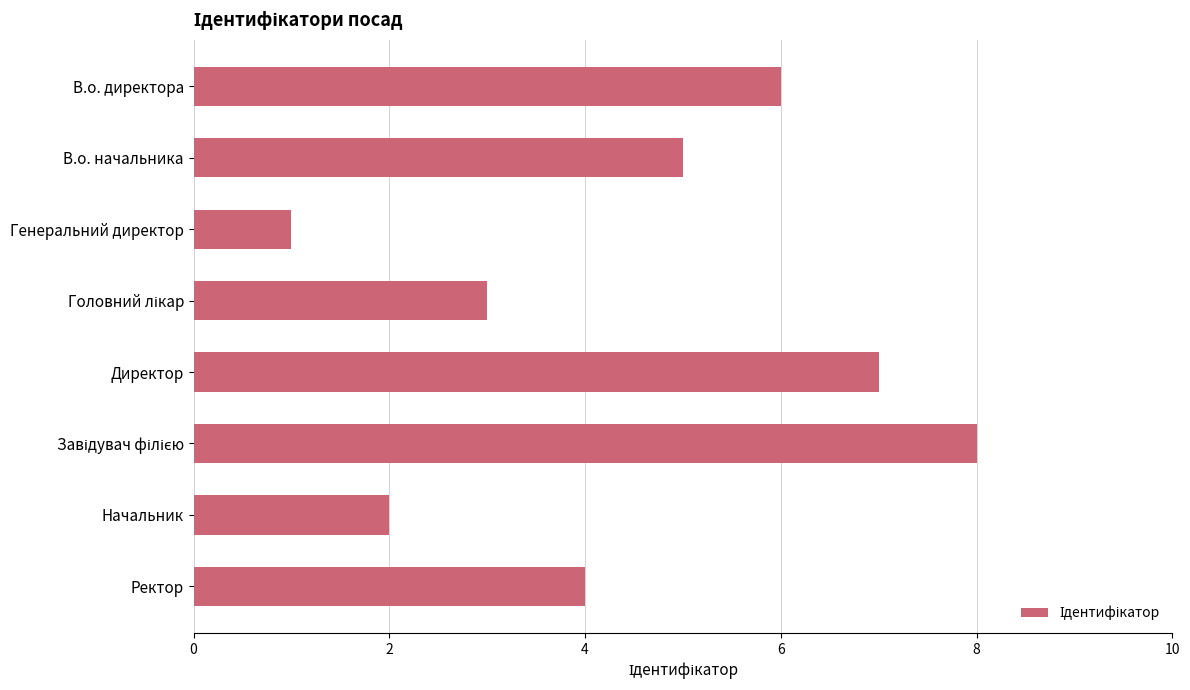

What is the greatest value displayed?

8